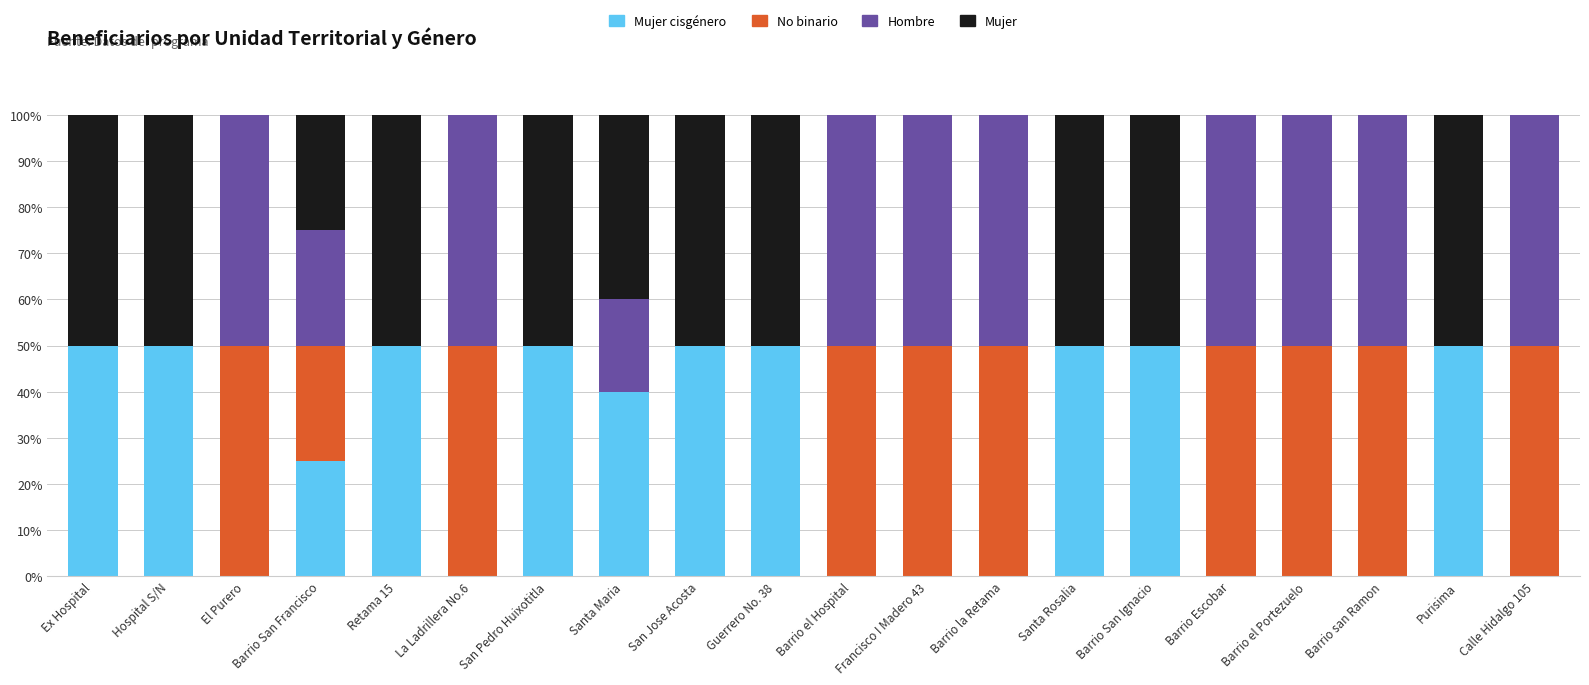

What is the total value across all series at Calle Hidalgo 105?

100